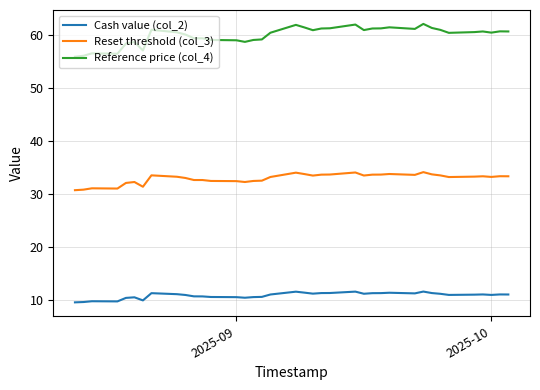

What is the minimum value shown in the chart?

9.6